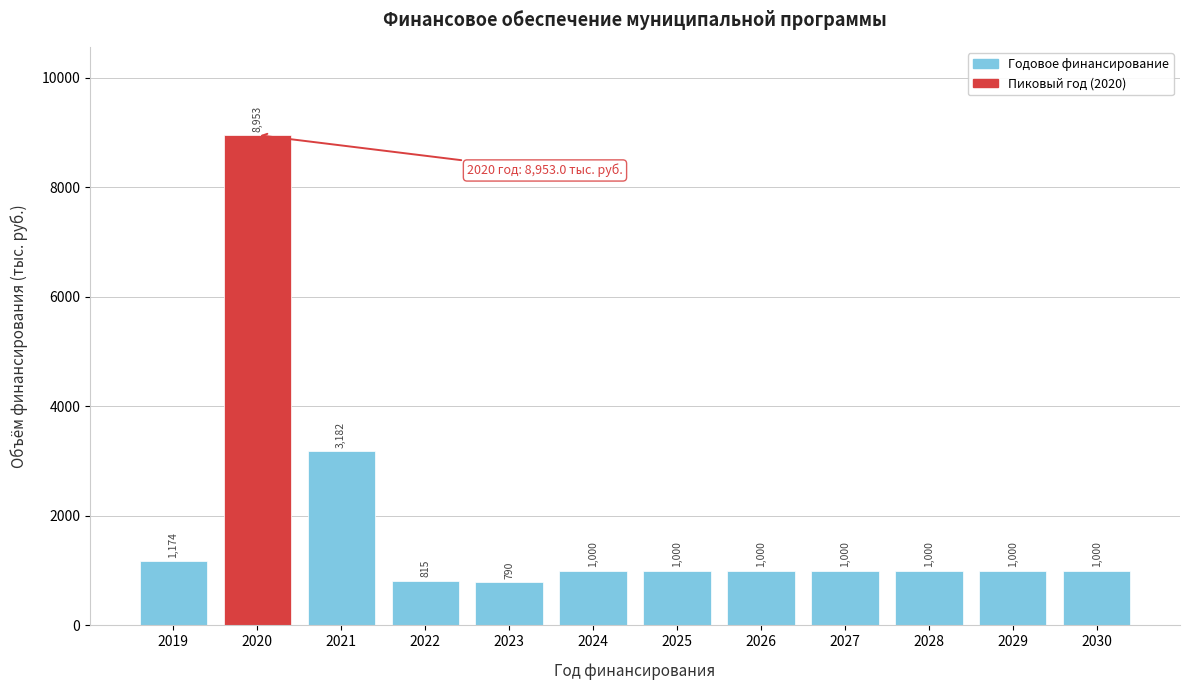

The chart shows a value of 259.0 at 2028. True or false?

False